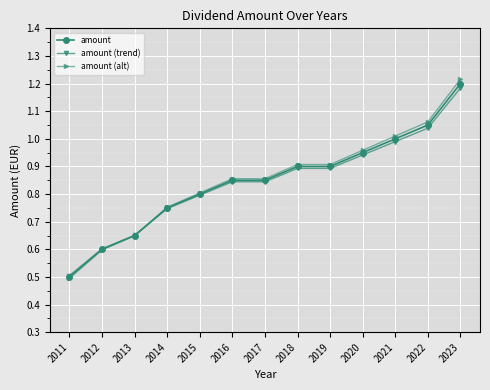

What are all the series names shown in the legend?

amount, amount (trend), amount (alt)